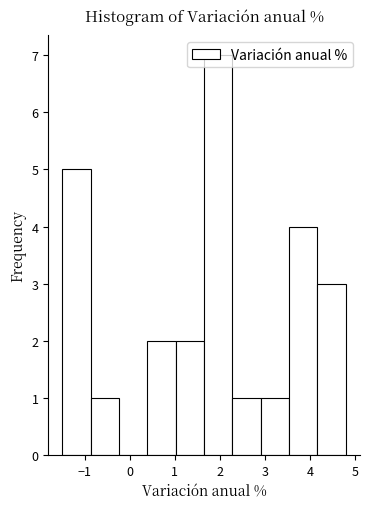

Which range on the x-axis has the tallest bar?

1.65 to 2.28